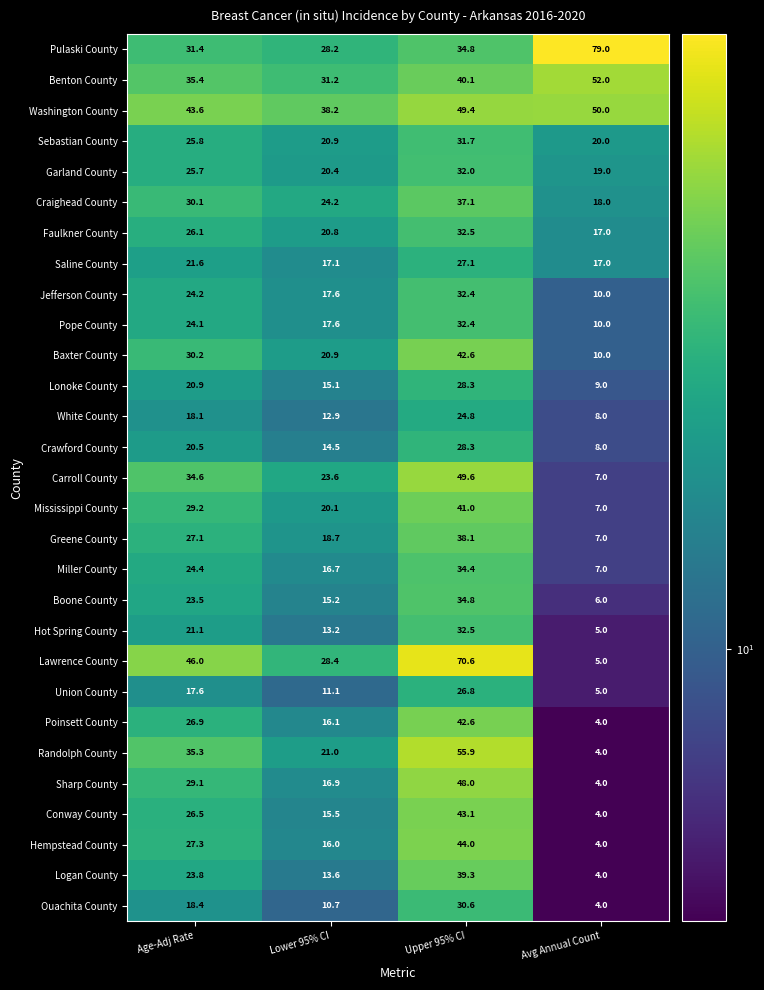

What is the difference between the highest and lowest values at Avg Annual Count?

75.0